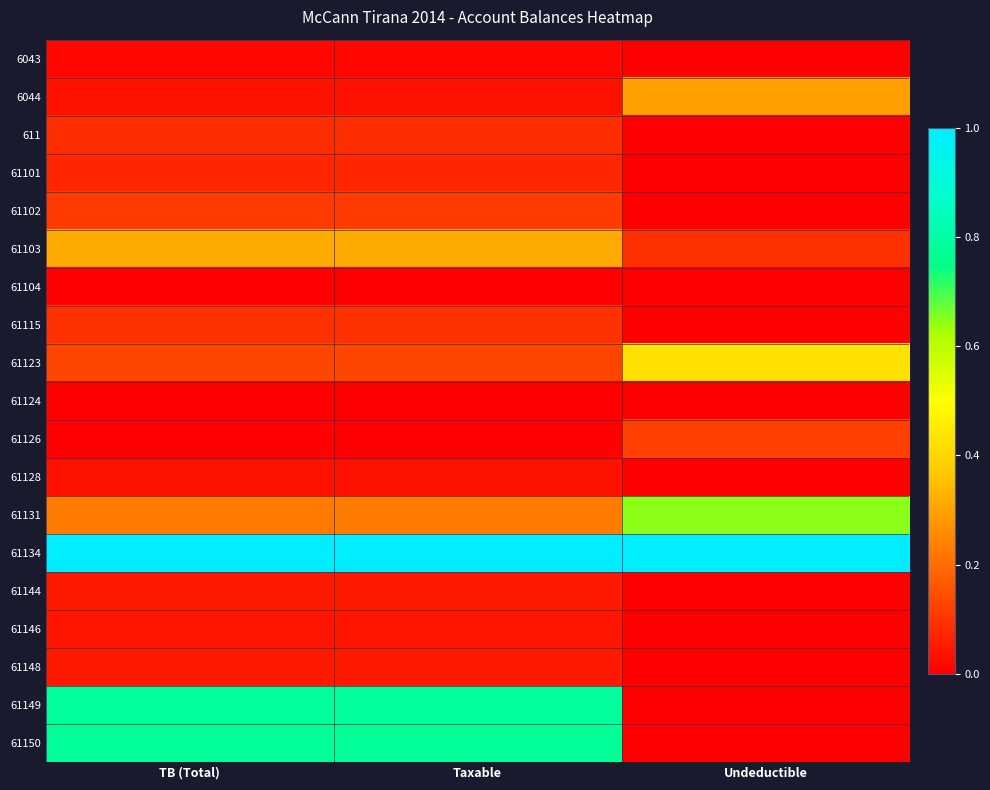

At how many categories does at least one series exceed 0?

3